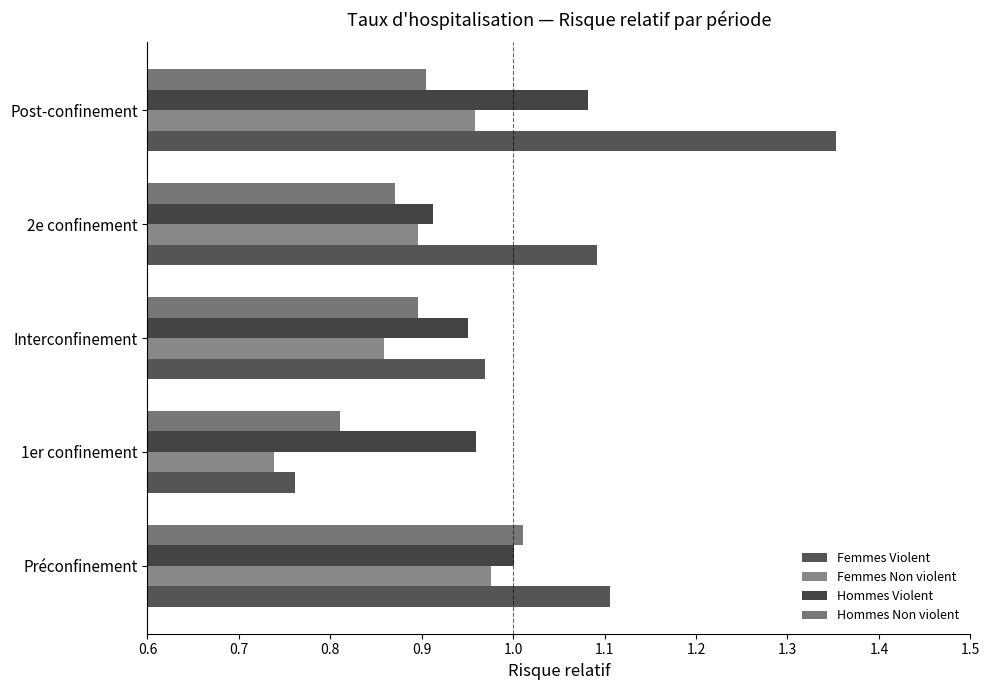

Count the number of data series in this chart.

4